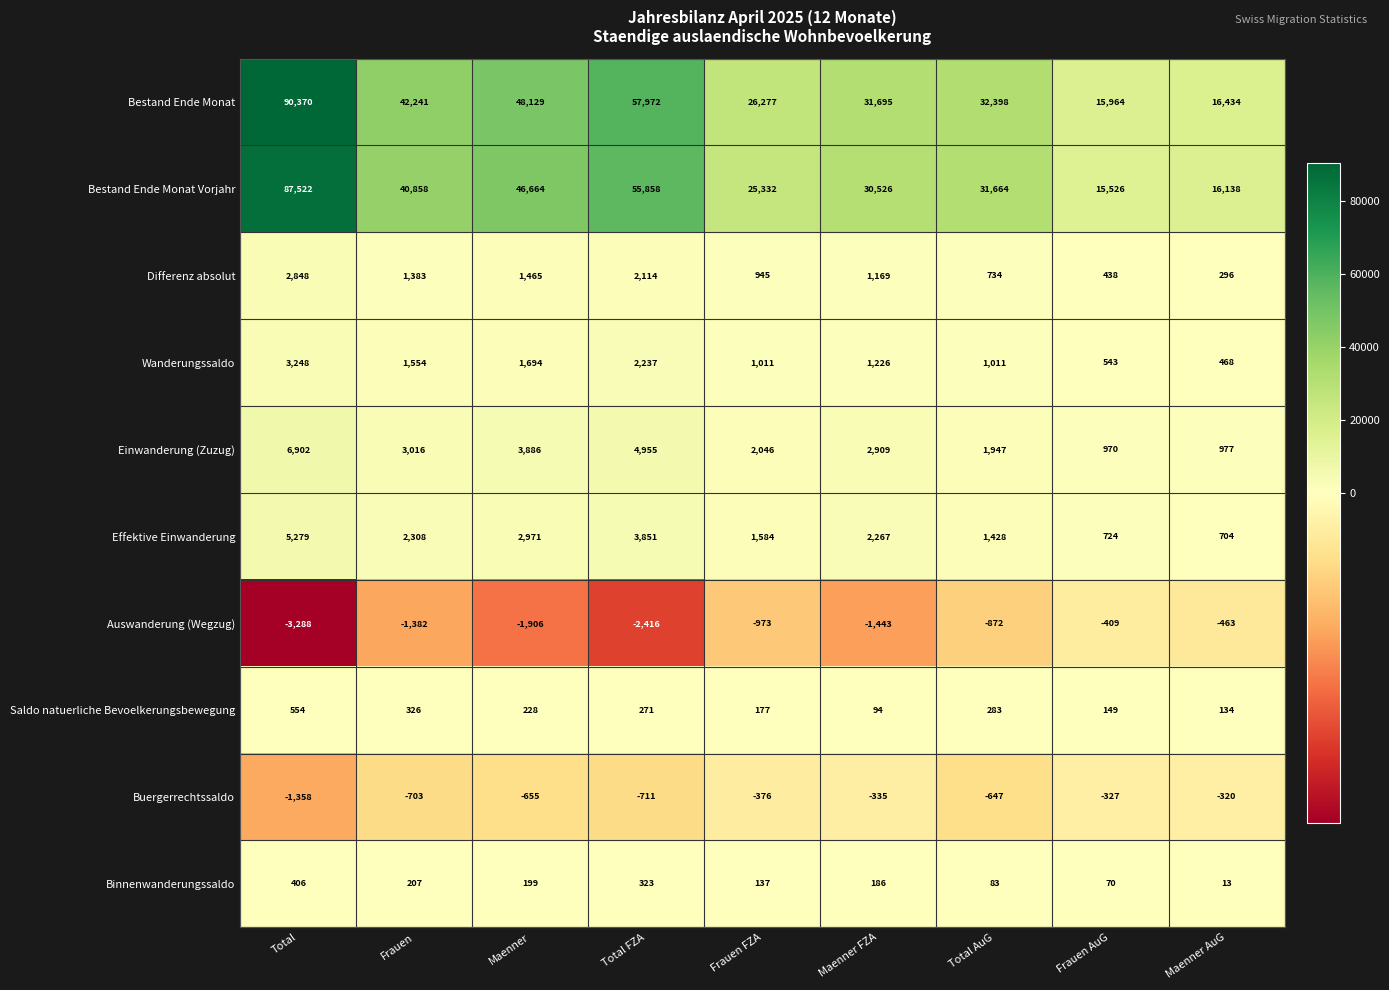

The value of Wanderungssaldo at Frauen AuG is 543. True or false?

True